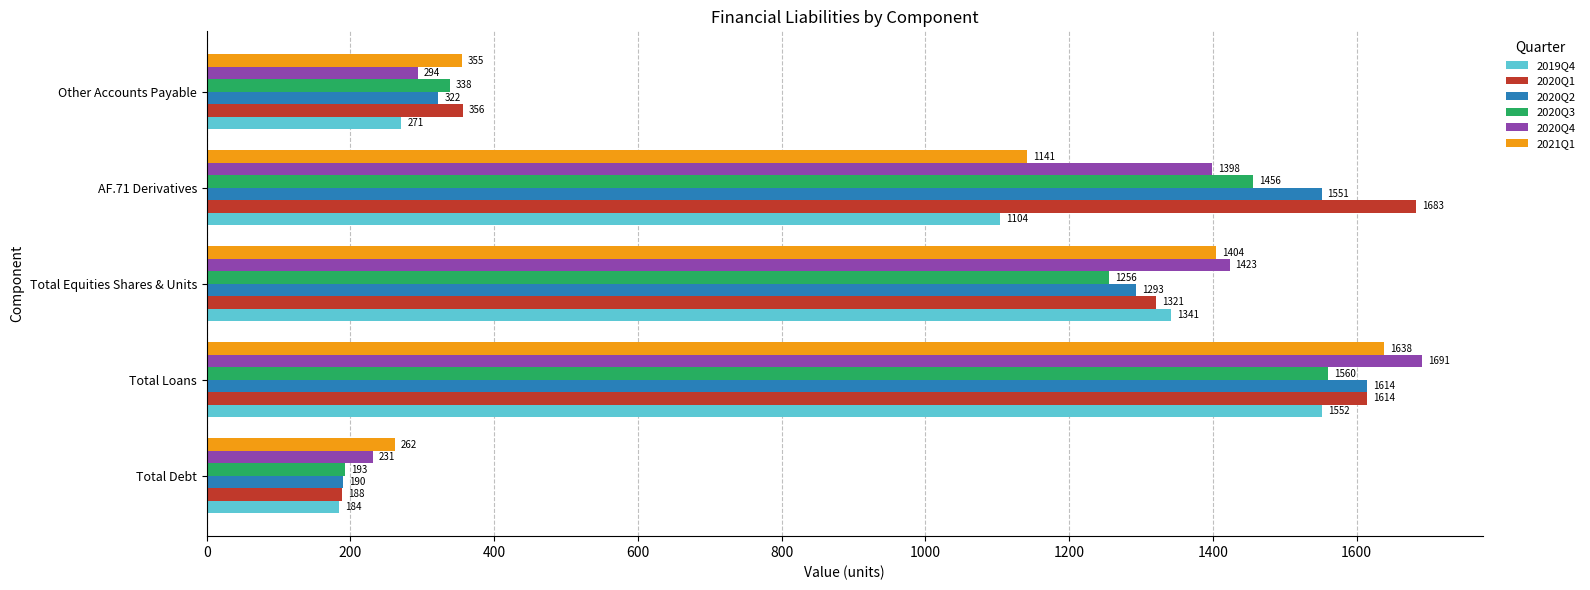

Is it true that 2020Q4 equals 444 at Total Loans?

False